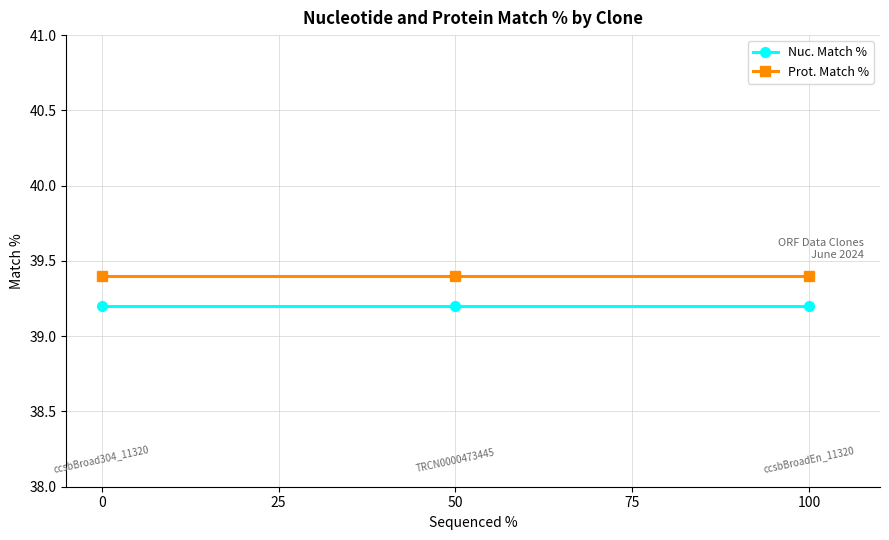

Reading right to left, what are all the values shown in this chart?

Nuc. Match %: 39.2	39.2	39.2
Prot. Match %: 39.4	39.4	39.4